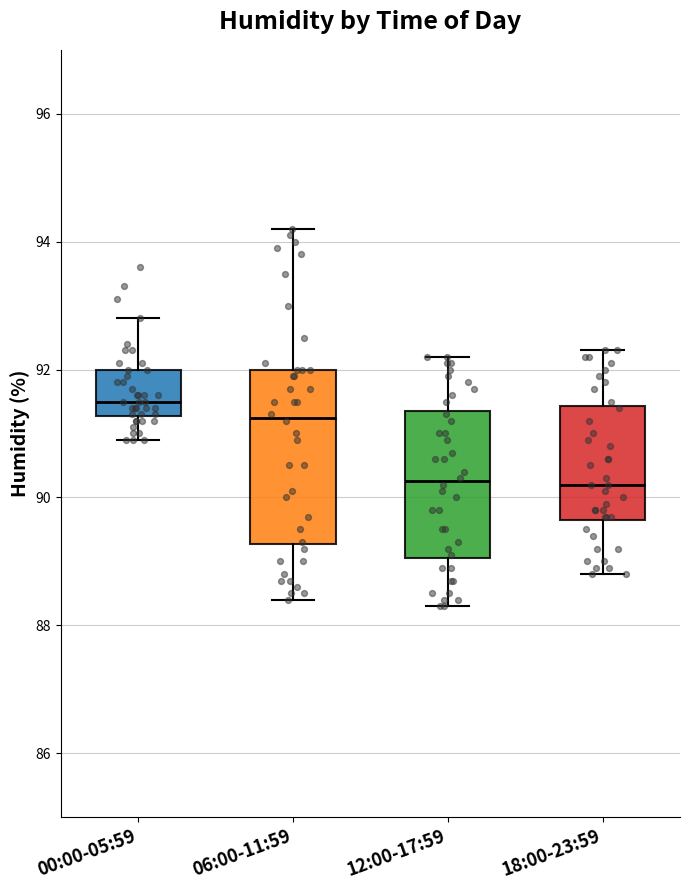

Reading left to right, read every box against the y-axis: the position of its median line, the range the box covers, and the ends of its whiskers. The values are not printed on the chart, so give them approximately, as read against the axis.

00:00-05:59: median 91.6, box 91.2 to 92.0, whiskers 91.0 to 92.8
06:00-11:59: median 91.2, box 89.2 to 92.0, whiskers 88.4 to 94.2
12:00-17:59: median 90.2, box 89.0 to 91.4, whiskers 88.4 to 92.2
18:00-23:59: median 90.2, box 89.6 to 91.4, whiskers 88.8 to 92.4